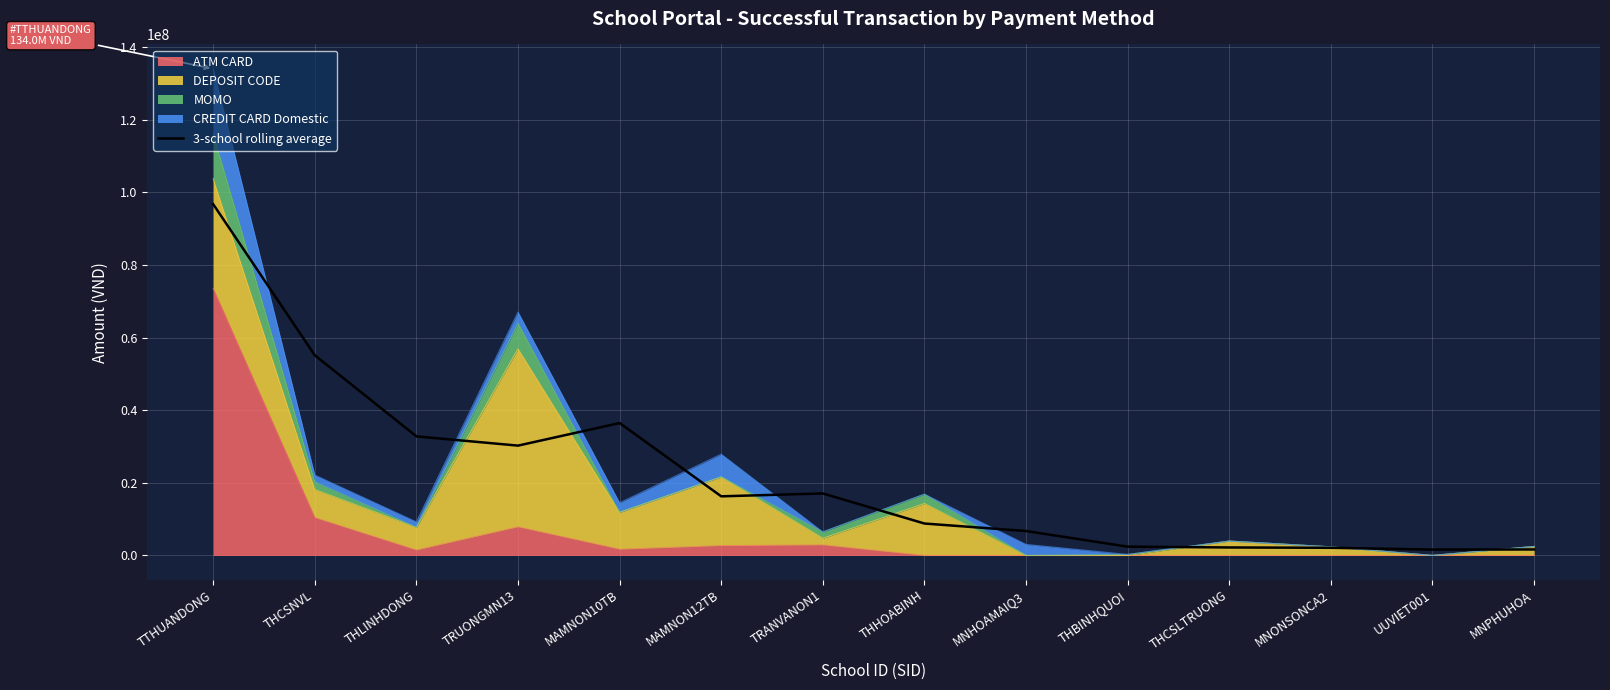

What position from the left is MAMNON10TB?

5